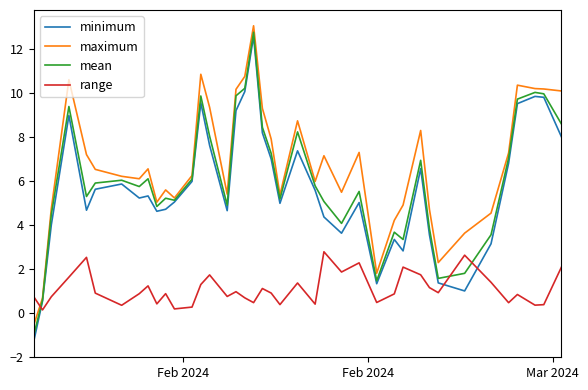

After their last crossing, which series has the higher values: minimum or range?

minimum